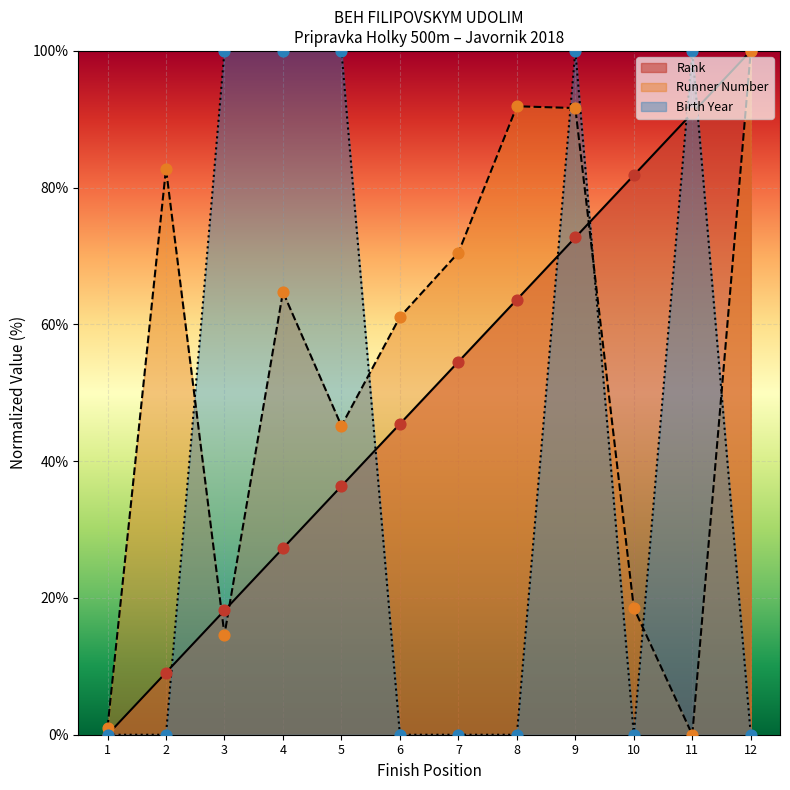

Which series has the largest Y range (max minus min)?

Rank